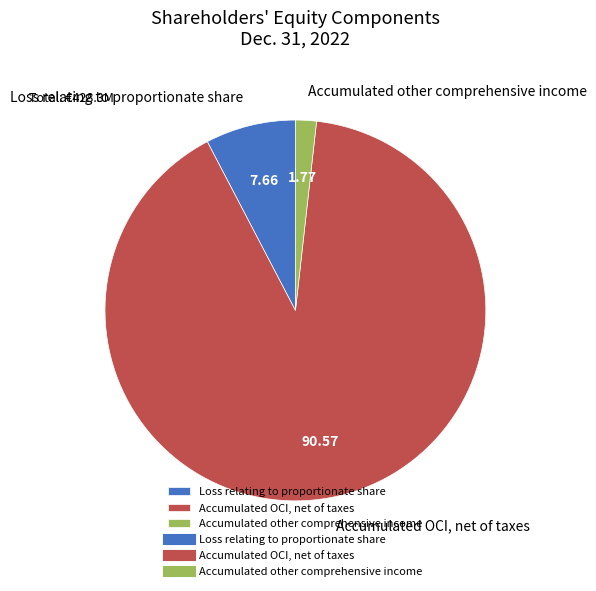

Rank the categories by value from highest to lowest.

Accumulated OCI, net of taxes, Loss relating to proportionate share, Accumulated other comprehensive income